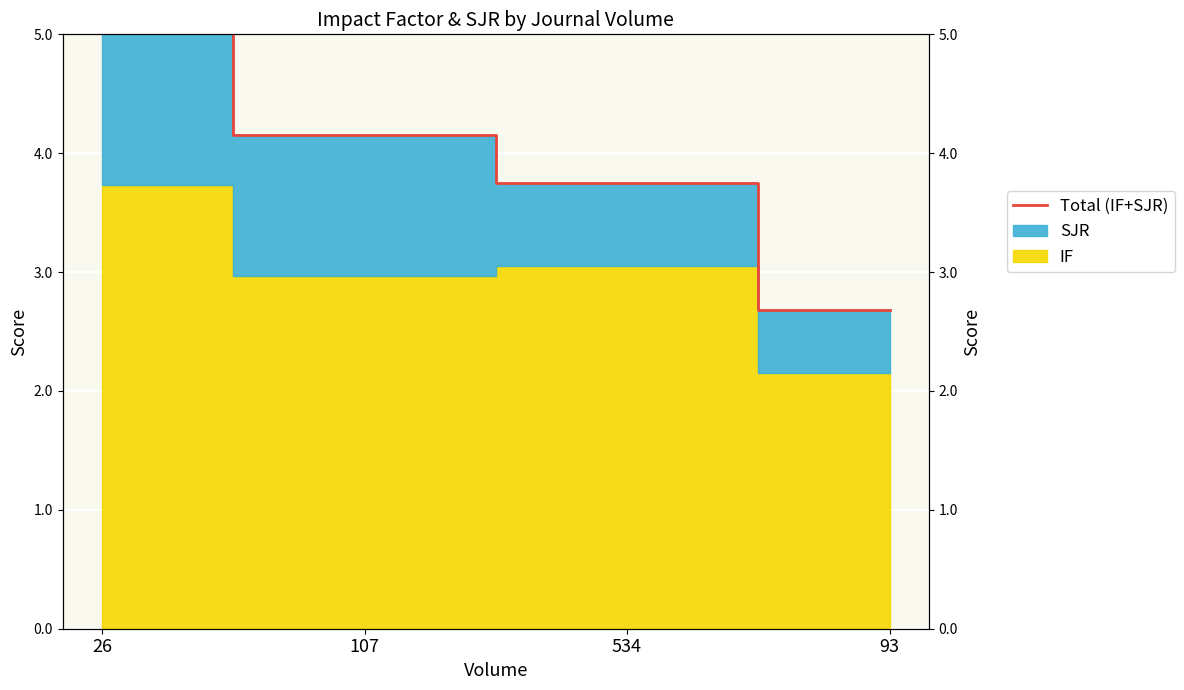

Where is the data nearest to the value 3?

93